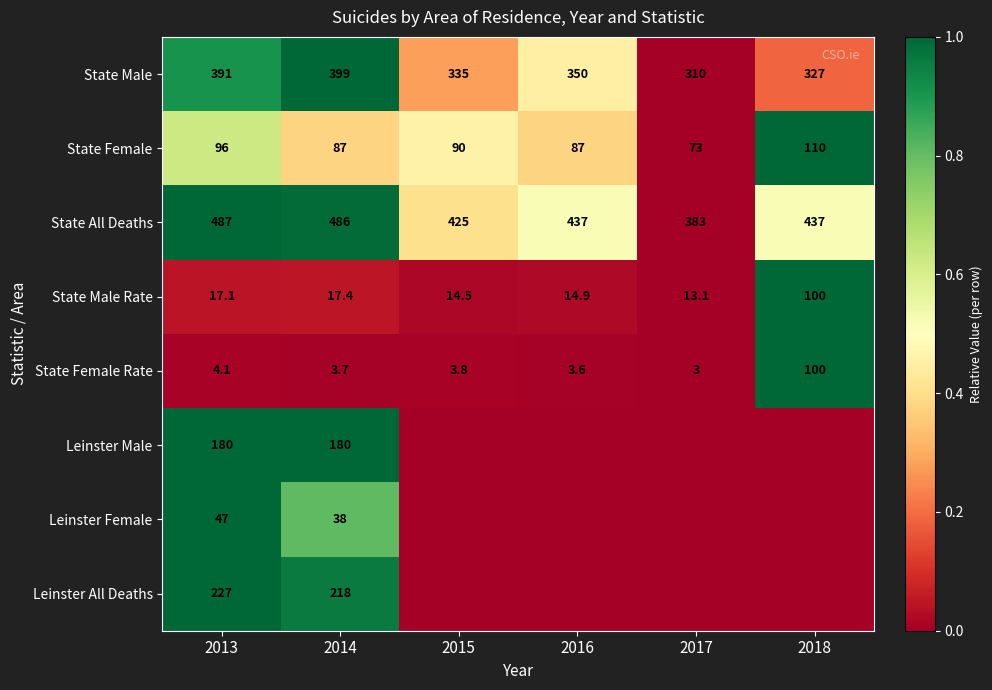

Which has a higher value, 2017 or 2018?

2018